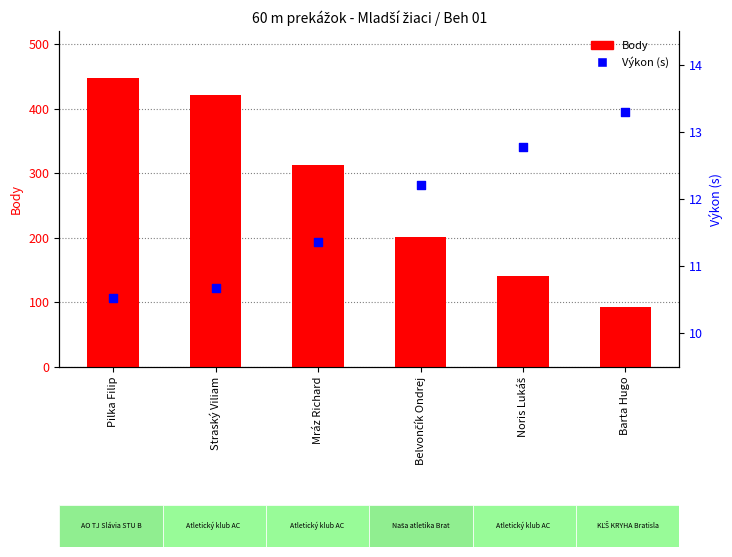

What are all the series names shown in the legend?

Body, Výkon (s)